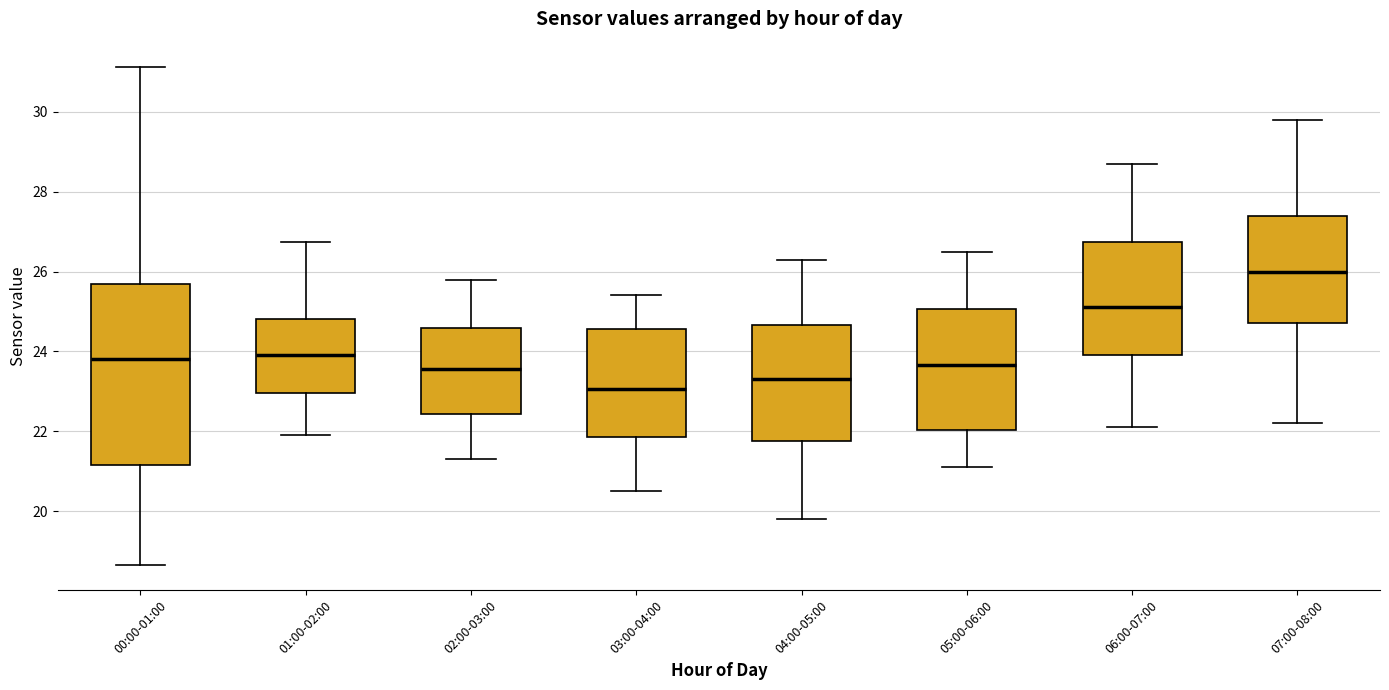

Reading left to right, transcribe this box plot: for each box, give where its median line is, the range the box spans, and where its two whiskers end, as read against the y-axis. The values are not printed on the chart, so give them approximately, as read against the axis.

00:00-01:00: median 23.8, box 21.2 to 25.6, whiskers 18.6 to 31.2
01:00-02:00: median 24.0, box 23.0 to 24.8, whiskers 22.0 to 26.8
02:00-03:00: median 23.6, box 22.4 to 24.6, whiskers 21.4 to 25.8
03:00-04:00: median 23.0, box 21.8 to 24.6, whiskers 20.6 to 25.4
04:00-05:00: median 23.4, box 21.8 to 24.6, whiskers 19.8 to 26.4
05:00-06:00: median 23.6, box 22.0 to 25.0, whiskers 21.2 to 26.6
06:00-07:00: median 25.2, box 24.0 to 26.8, whiskers 22.2 to 28.8
07:00-08:00: median 26.0, box 24.8 to 27.4, whiskers 22.2 to 29.8